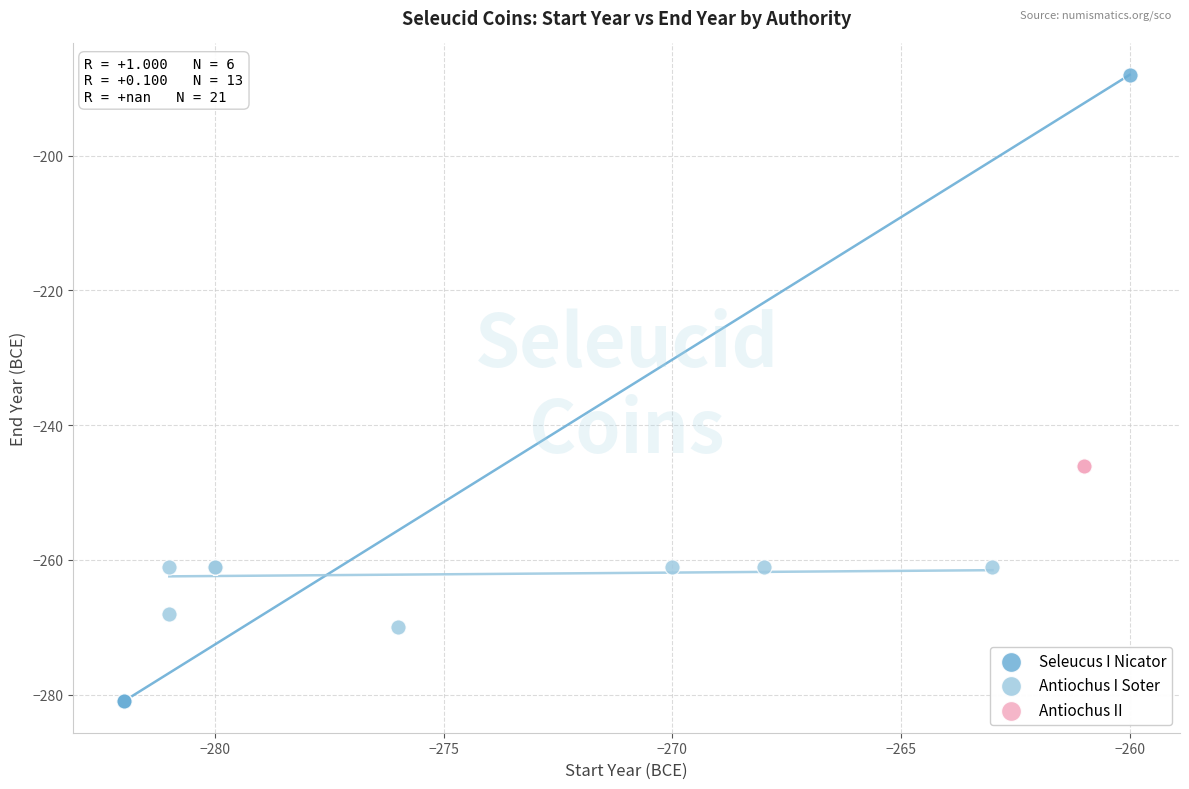

Which series reaches the minimum Y coordinate?

Seleucus I Nicator